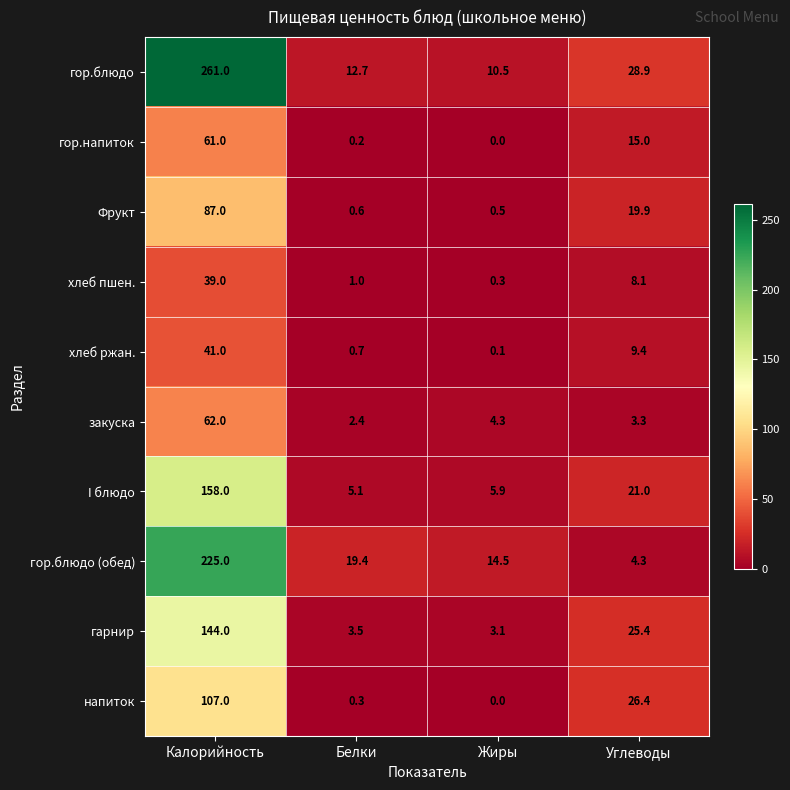

Rank the series by their maximum value, from highest to lowest.

гор.блюдо, гор.блюдо (обед), I блюдо, гарнир, напиток, Фрукт, закуска, гор.напиток, хлеб ржан., хлеб пшен.